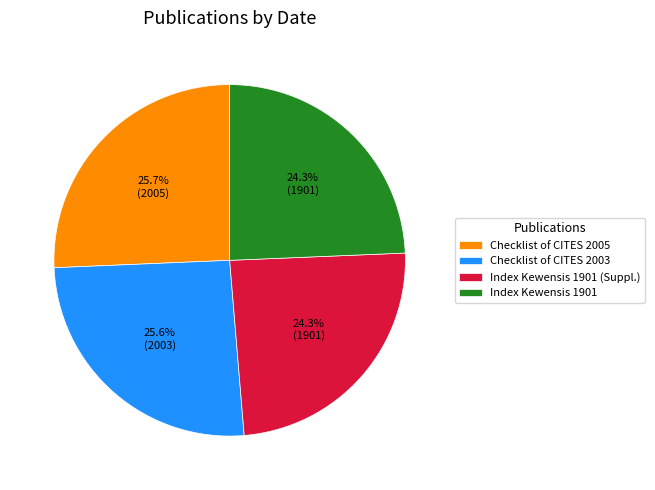

What is the ratio of the value at Index Kewensis 1901 (Suppl.) to the value at Checklist of CITES 2005?

0.9